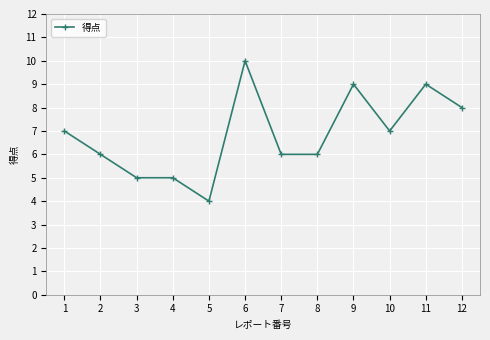

Reading left to right, extract all data points from this chart.

1=7	2=6	3=5	4=5	5=4	6=10	7=6	8=6	9=9	10=7	11=9	12=8